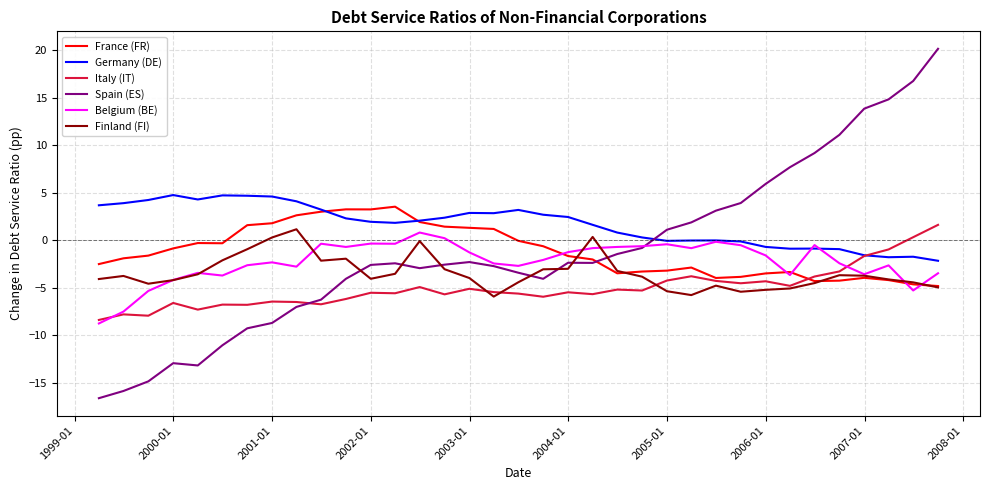

How many values in the Spain (ES) series exceed -2?

14